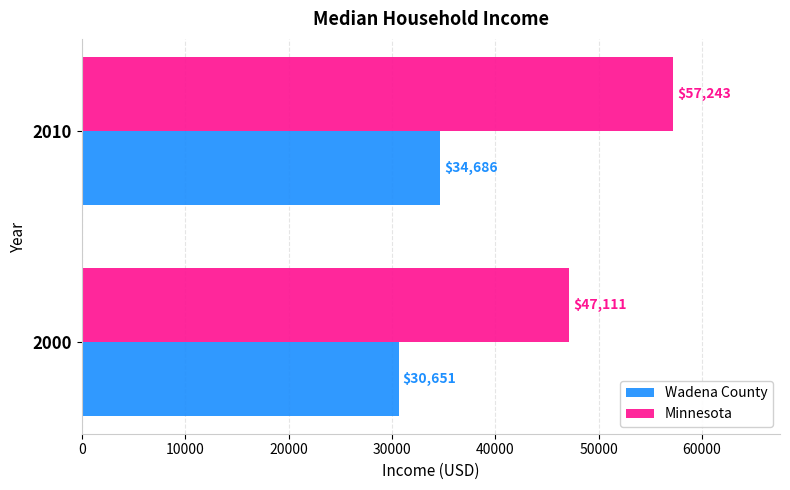

The Wadena County series shows 9900 at 2000. True or false?

False